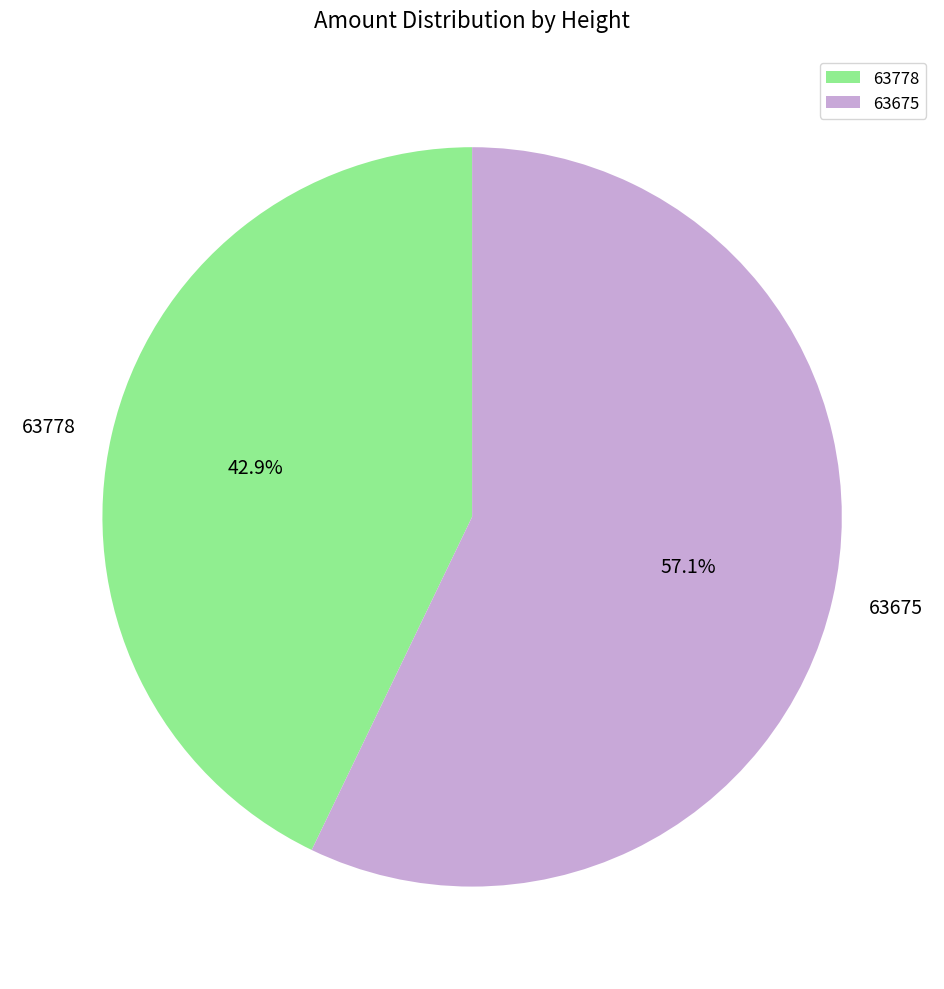

Which slice is the largest?

63675